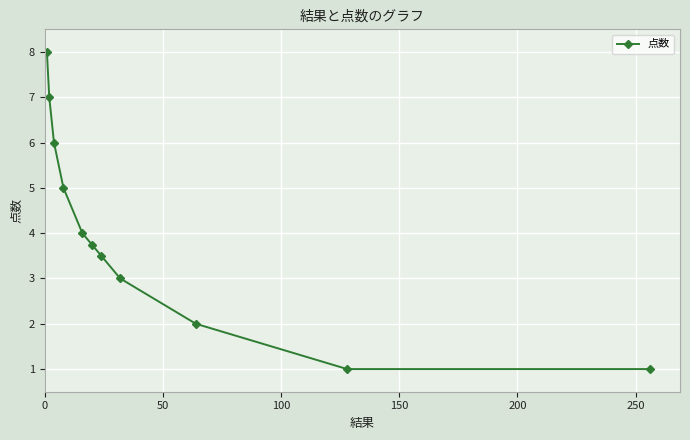

Reading left to right, extract all data points from this chart.

8.0	7.0	6.0	5.0	4.0	3.8	3.5	3.0	2.0	1.0	1.0